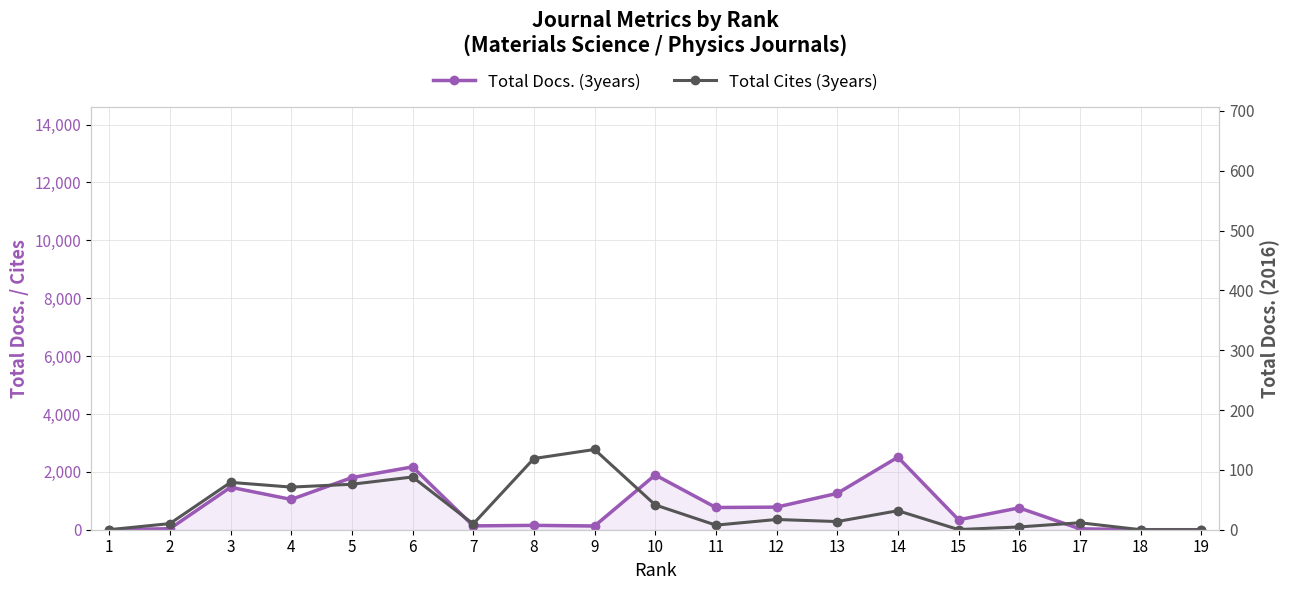

What is the difference between the maximum and minimum values in the Total Cites (3years) series?

2773